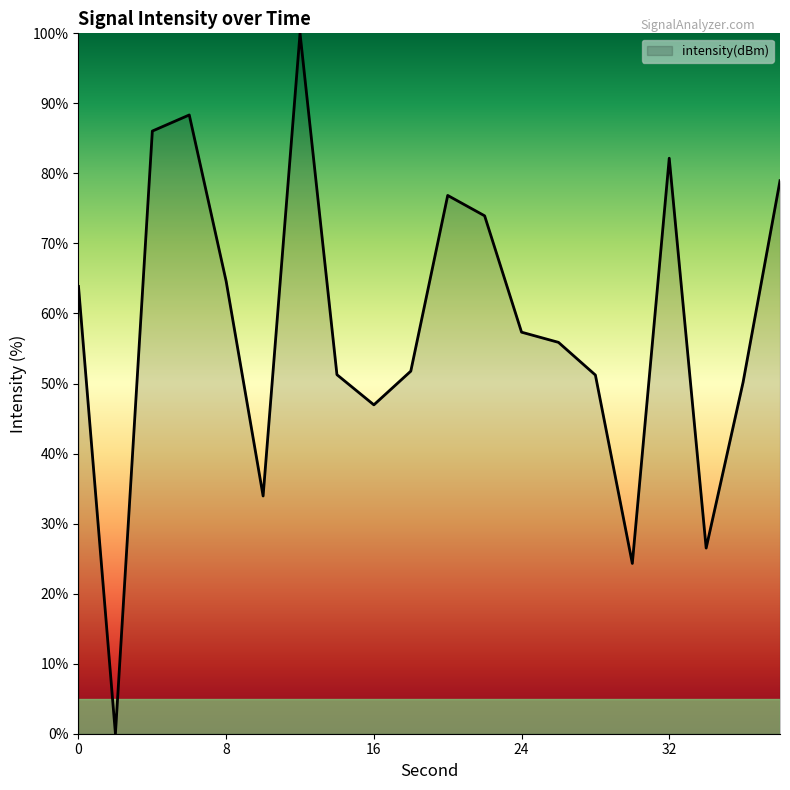

What is the difference between the maximum and minimum values?

100.0